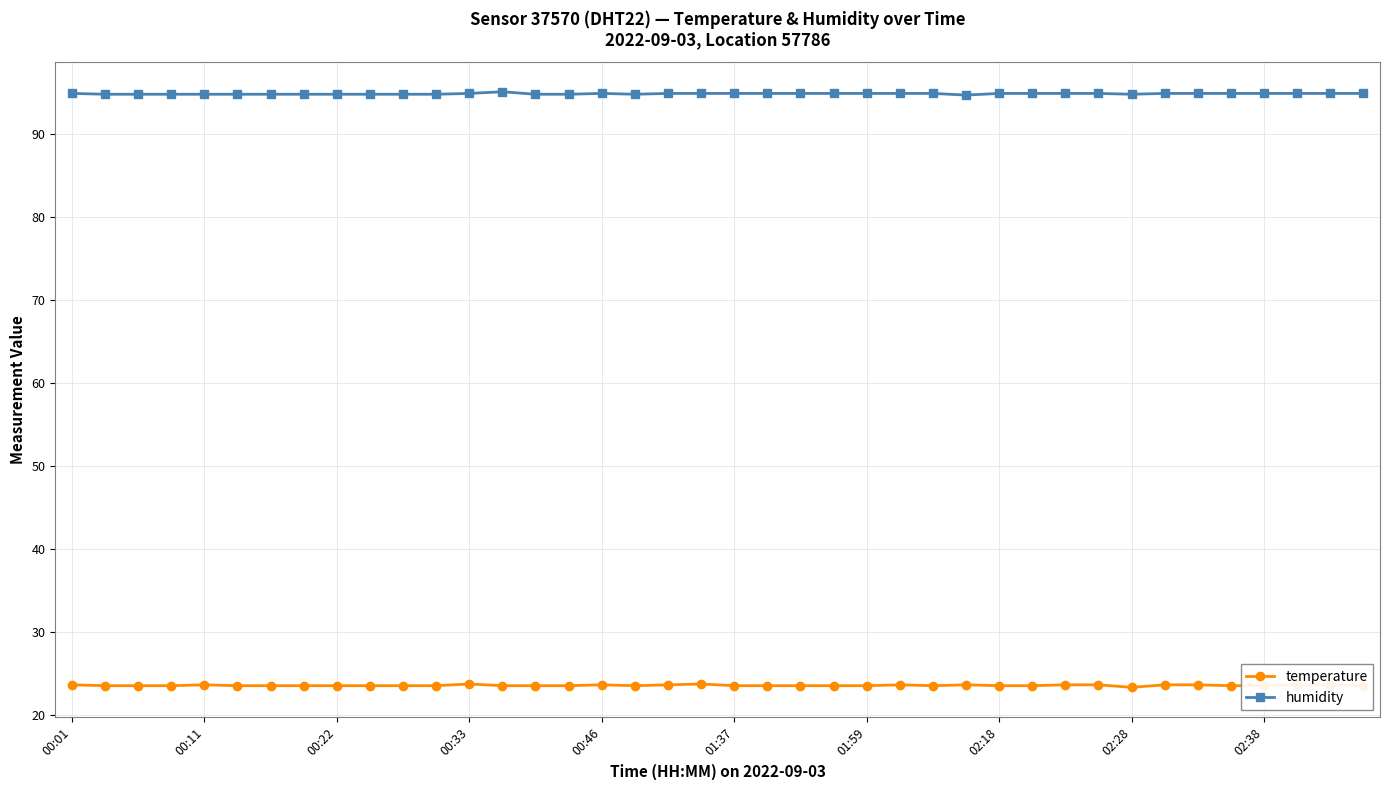

True or false: humidity and temperature cross at least once.

False